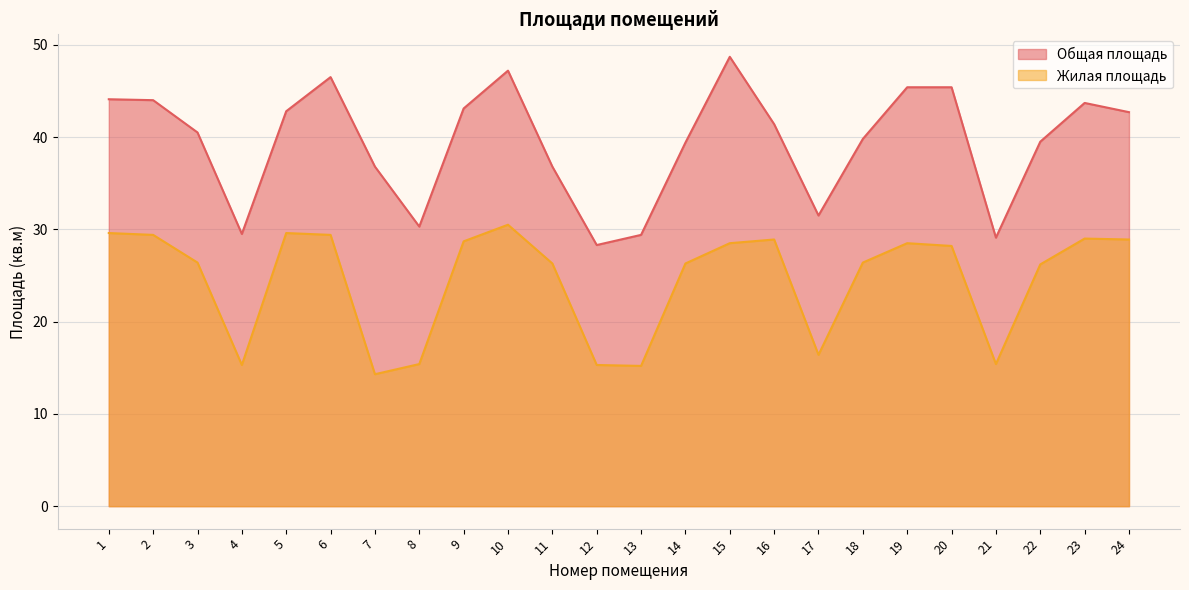

What are all the series names shown in the legend?

Общая площадь, Жилая площадь